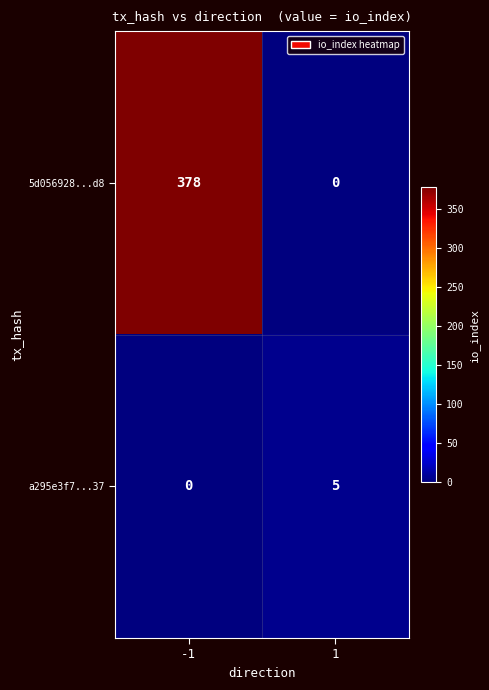

What is the greatest value displayed?

378